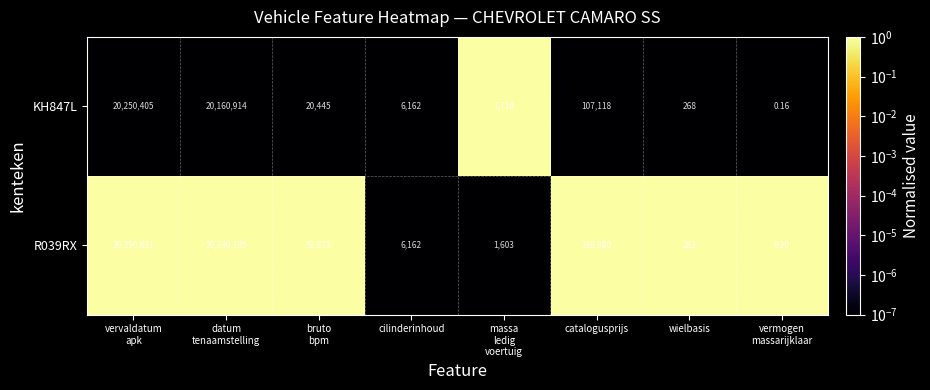

Where is R039RX nearest to the value 10125415?

catalogusprijs